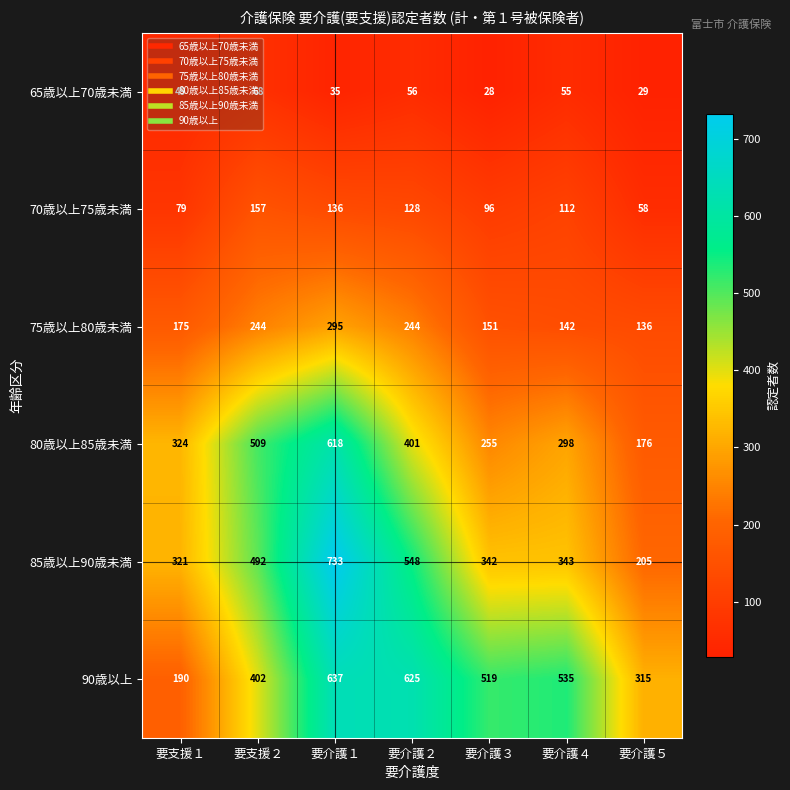

The value of 70歳以上75歳未満 at 要介護３ is 96. True or false?

True